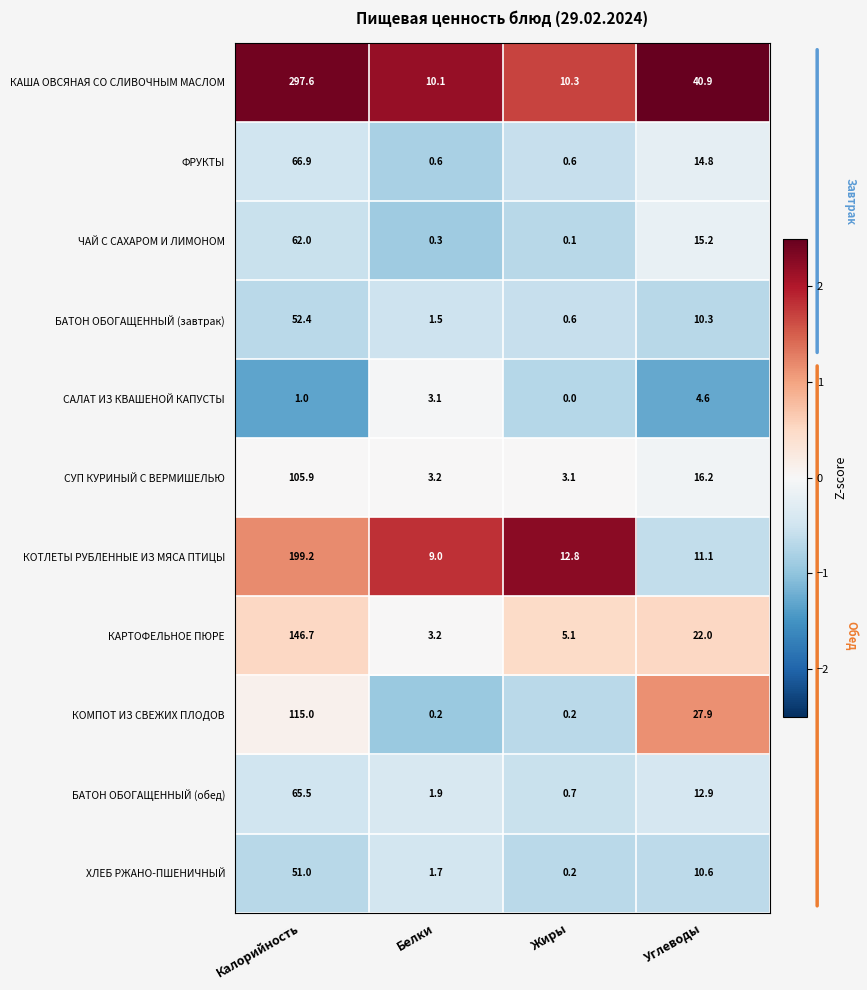

What is the highest value of the КАША ОВСЯНАЯ СО СЛИВОЧНЫМ МАСЛОМ series?

297.6